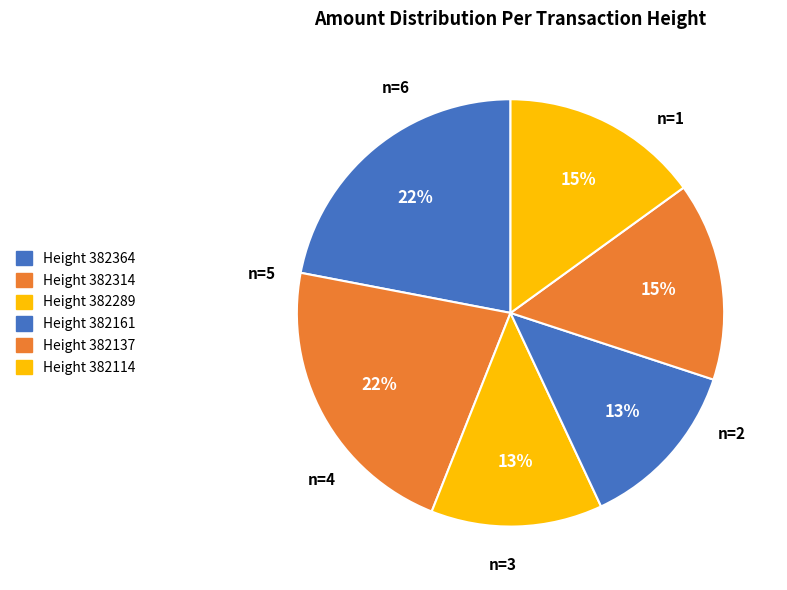

Count the number of slices in the pie.

6